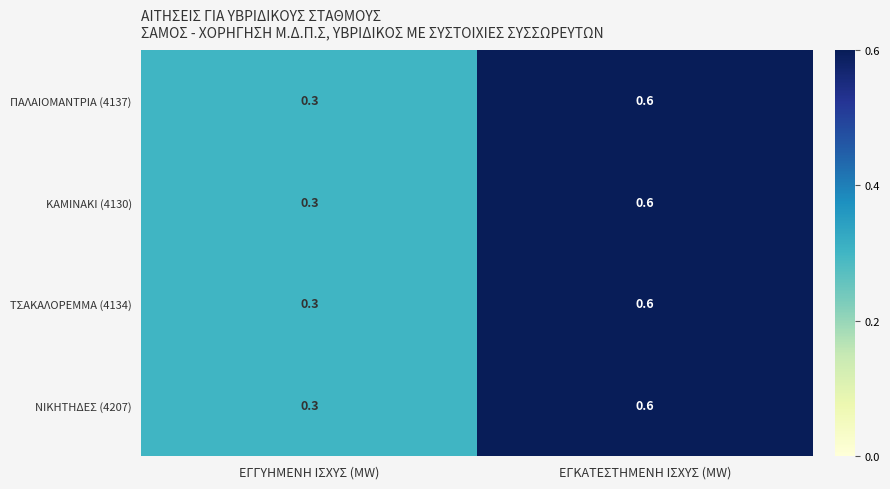

True or false: ΚΑΜΙΝΑΚΙ (4130) has a value of 0.3 at ΕΓΓΥΗΜΕΝΗ ΙΣΧΥΣ (MW).

True